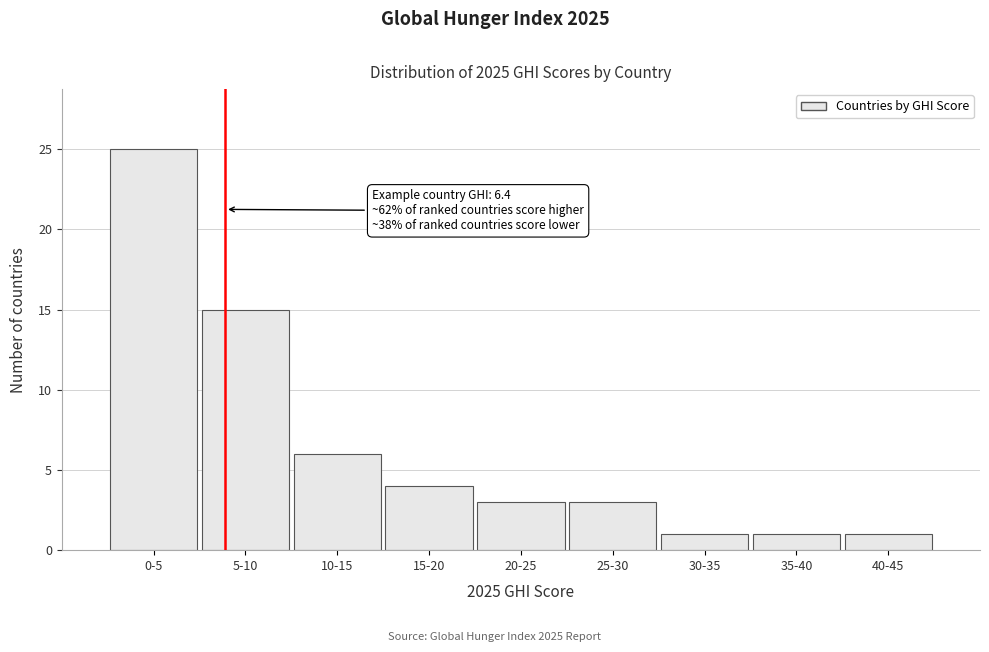

Reading left to right, extract all data points from this chart.

0-5=25	5-10=15	10-15=6	15-20=4	20-25=3	25-30=3	30-35=1	35-40=1	40-45=1